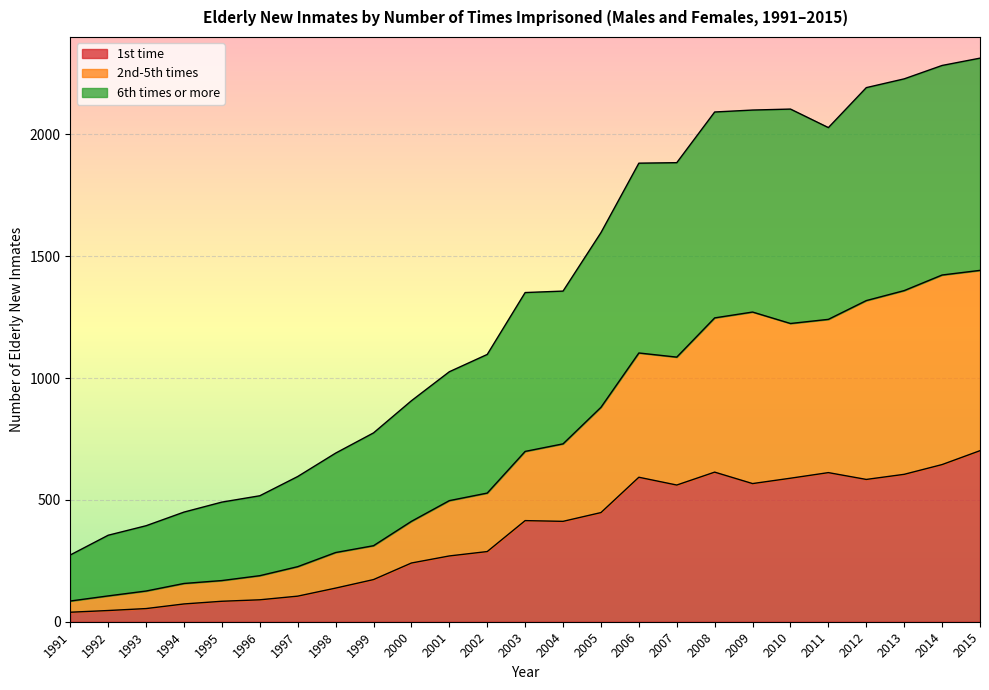

Does the chart display data point markers on the line(s)?

No